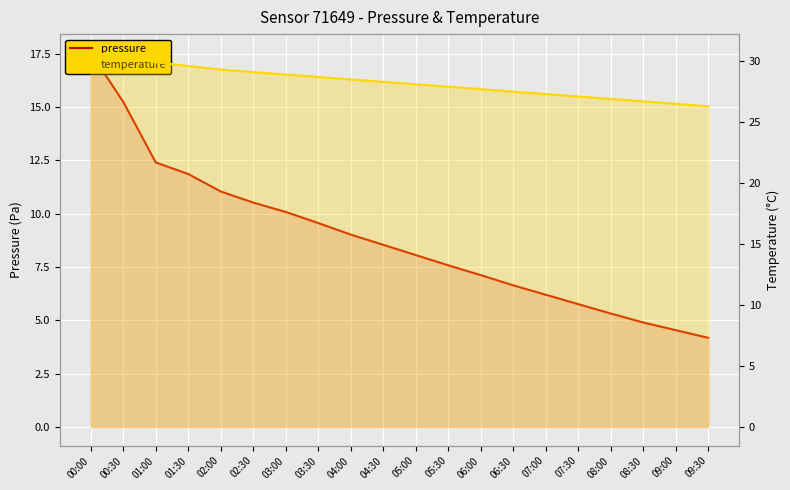

What is the sum of all pressure values?

176.1